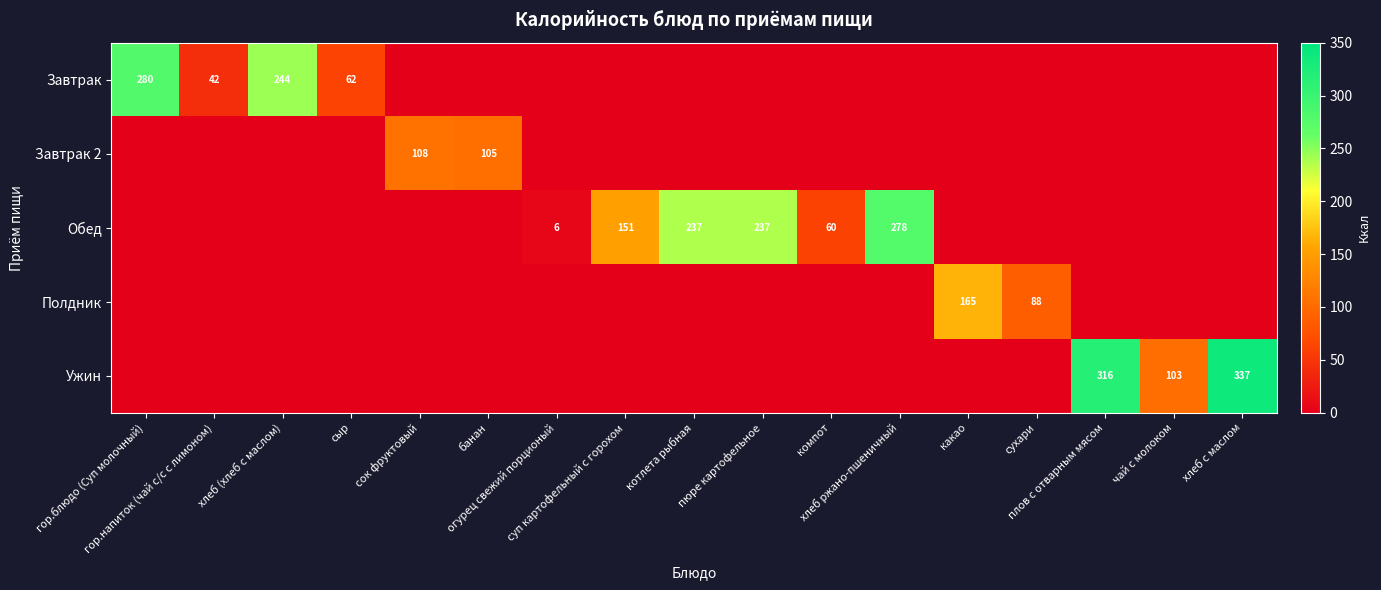

Which category has the highest value across all series?

хлеб с маслом